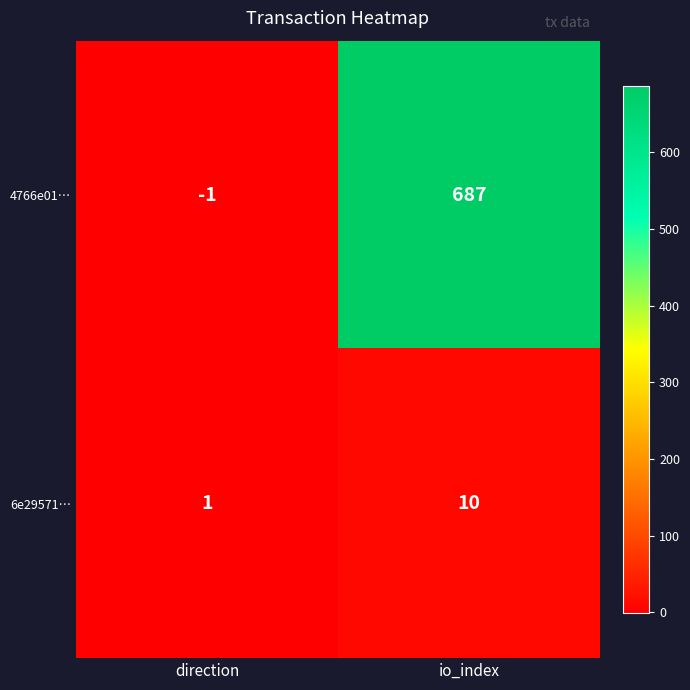

The value of 6e29571… at direction is 2. True or false?

False